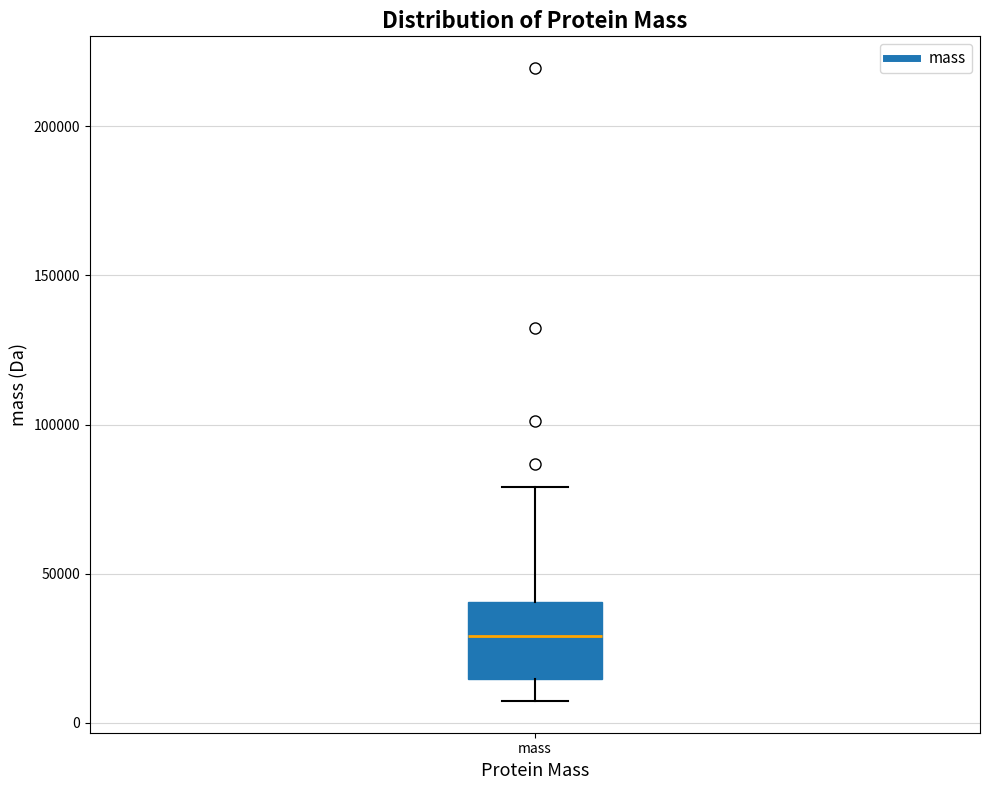

Transcribe this box plot: give where the median line is, the range the box spans, and where the two whiskers end, as read against the y-axis. The values are not printed on the chart, so give them approximately, as read against the axis.

median 30000, box 15000 to 40000, whiskers 5000 to 80000